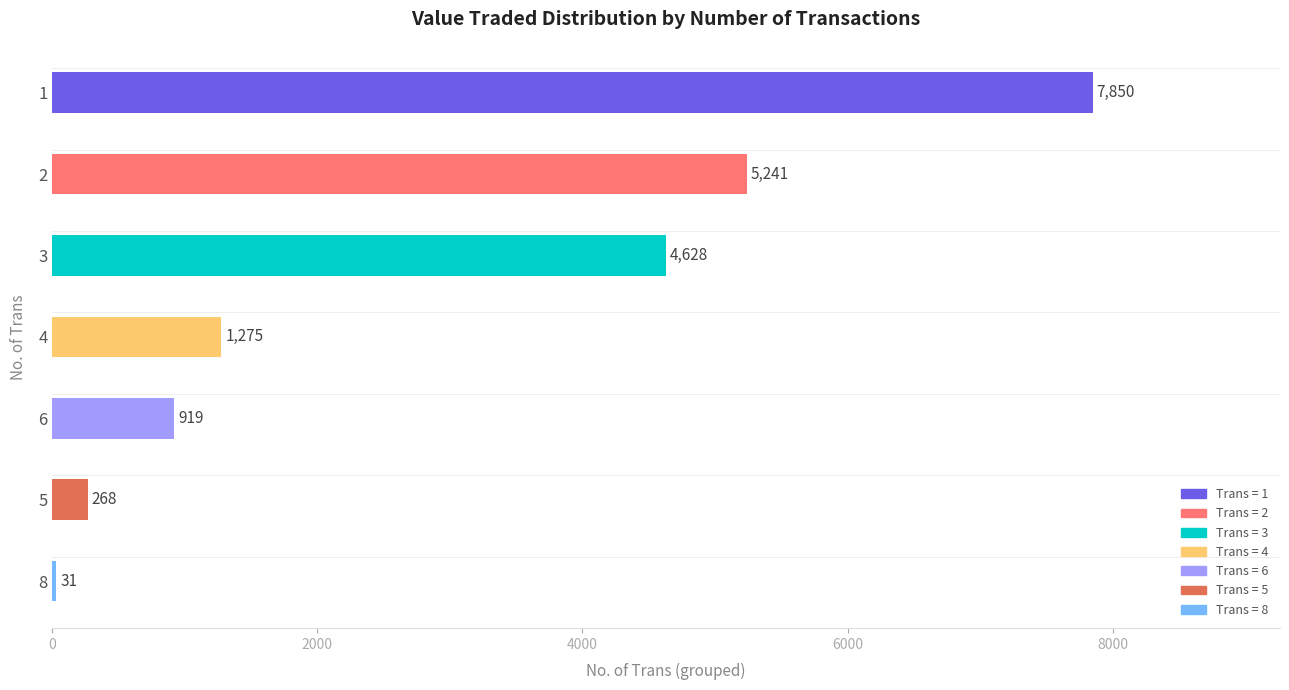

Are the bars horizontal?

Yes